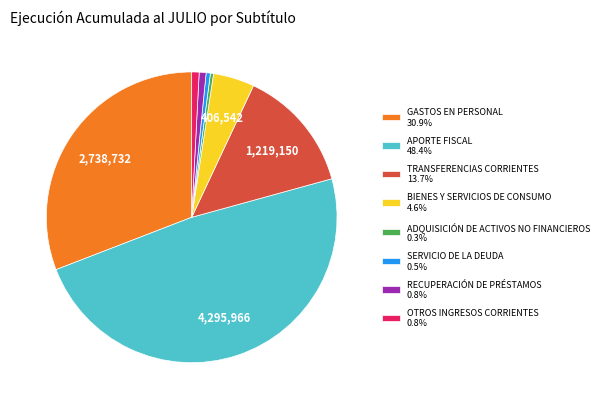

How many segments does this pie chart have?

8